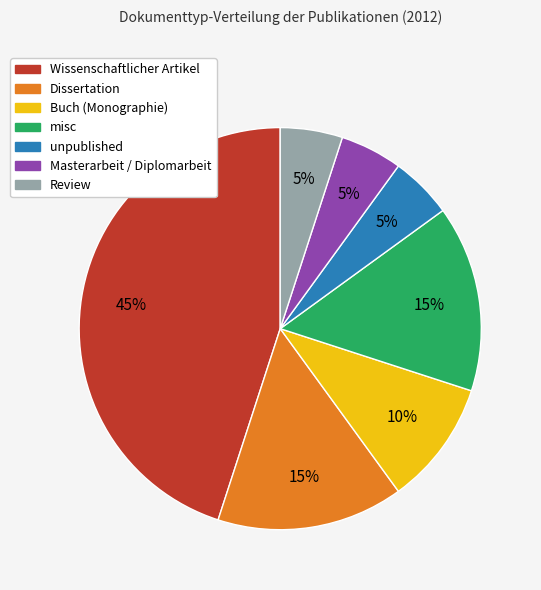

Combined, do unpublished and Dissertation account for over 50%?

No